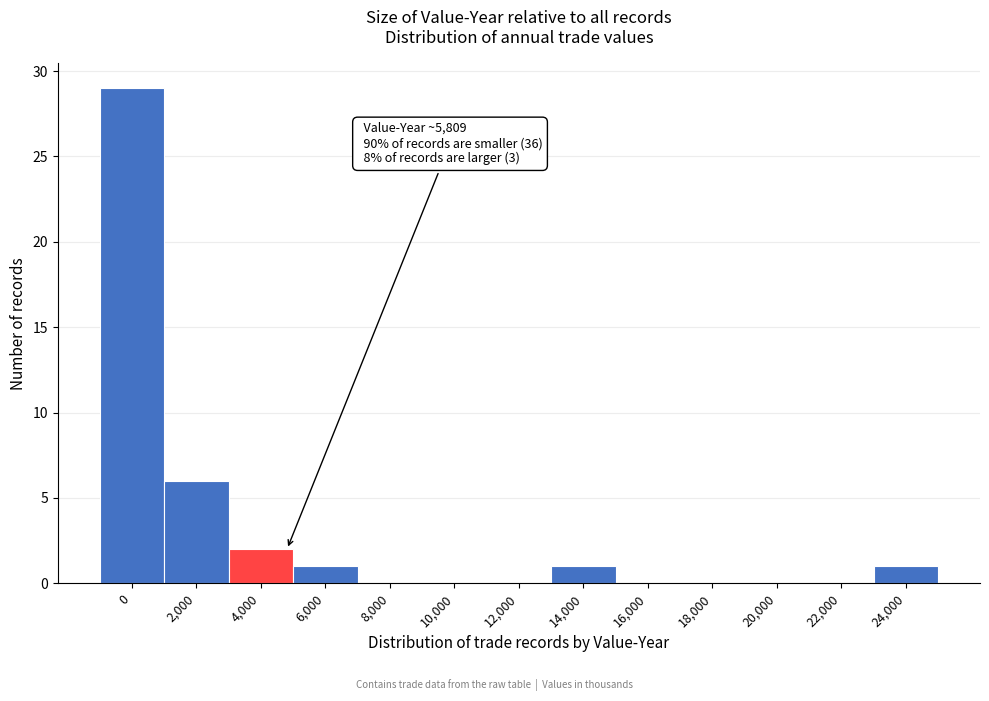

Reading left to right, transcribe all the data shown in this chart.

0=29	2,000=6	4,000=2	6,000=1	8,000=0	10,000=0	12,000=0	14,000=1	16,000=0	18,000=0	20,000=0	22,000=0	24,000=1